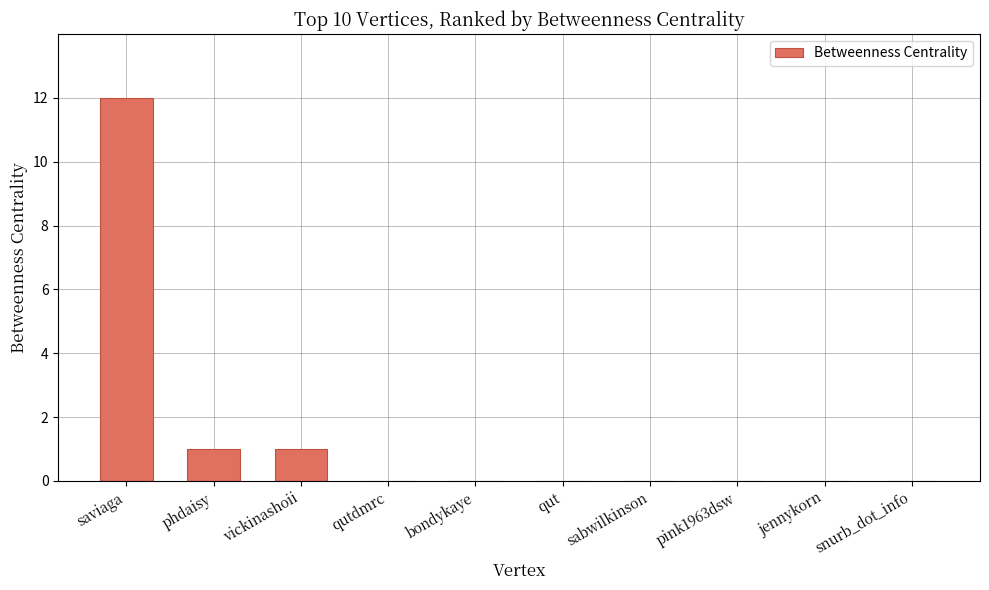

Reading left to right, extract all data points from this chart.

12	1	1	0	0	0	0	0	0	0